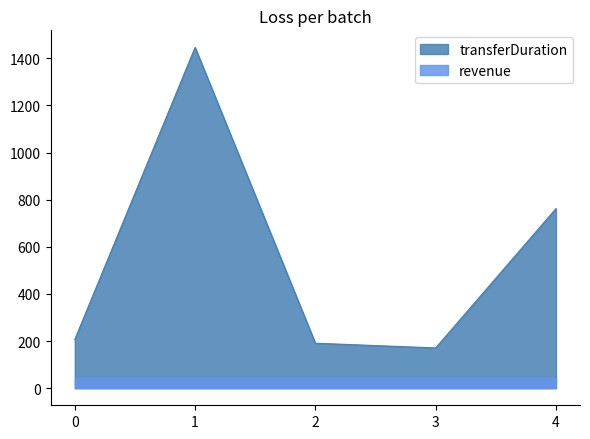

At which category does the chart reach its peak across all series?

1